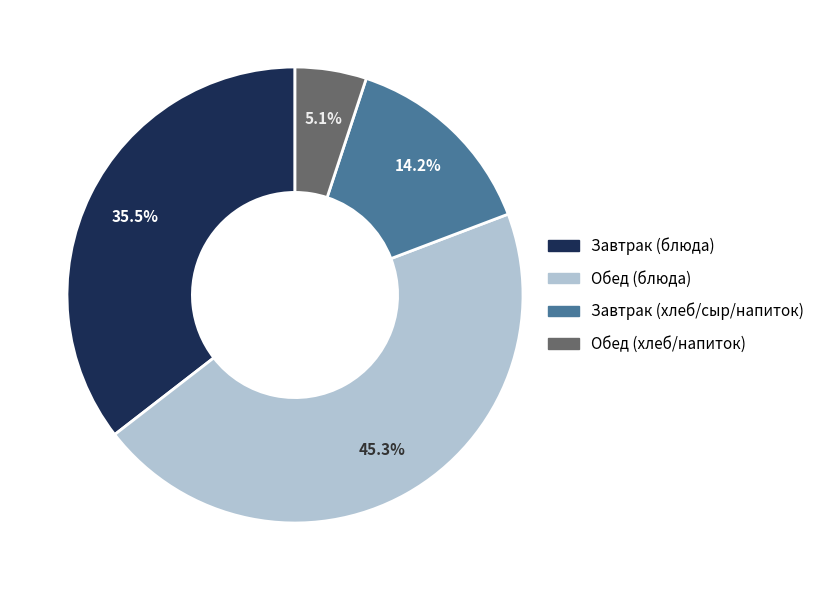

Does any single category account for the majority?

No